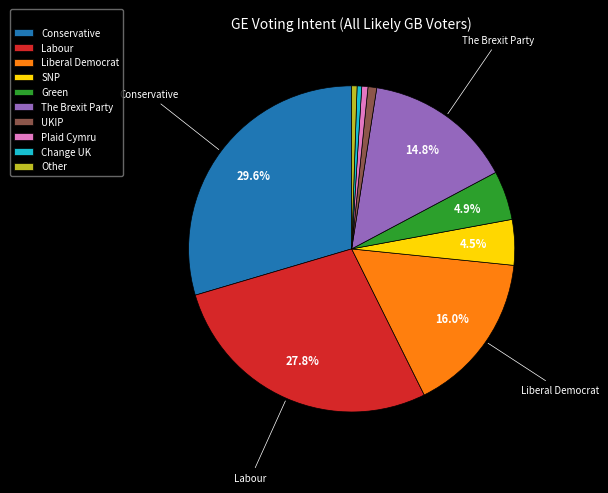

Which has a higher value, Conservative or Change UK?

Conservative